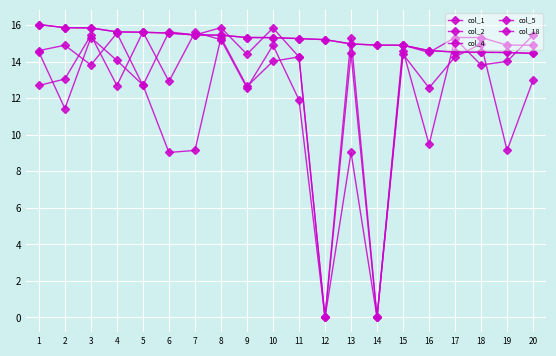

List the labels in order of col_5 value, smallest first.

12, 14, 13, 16, 5, 3, 18, 19, 11, 9, 1, 15, 2, 17, 20, 7, 4, 6, 10, 8